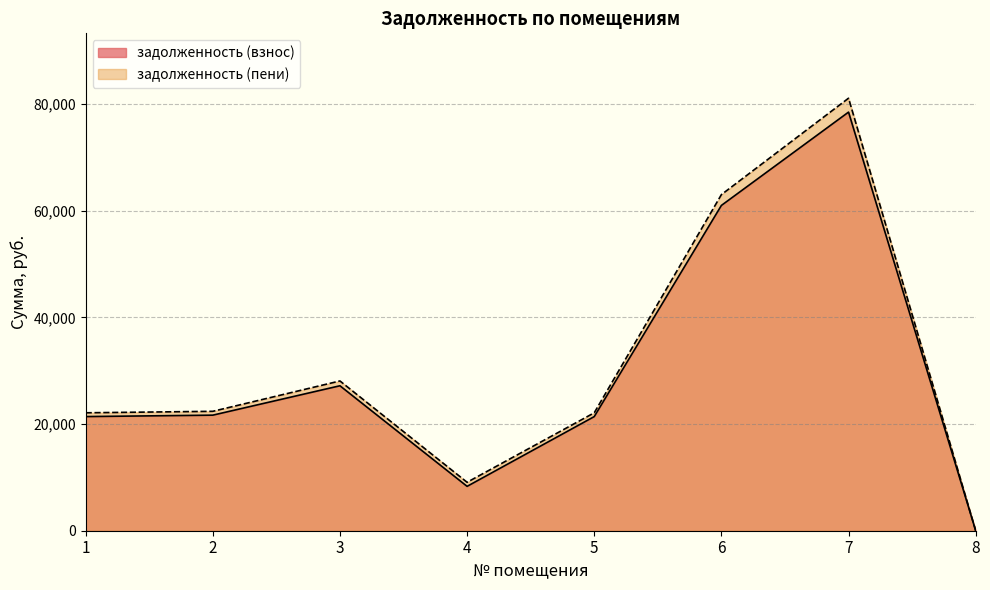

What is the value of the задолженность (пени) point at the 7th from the left?

81066.5